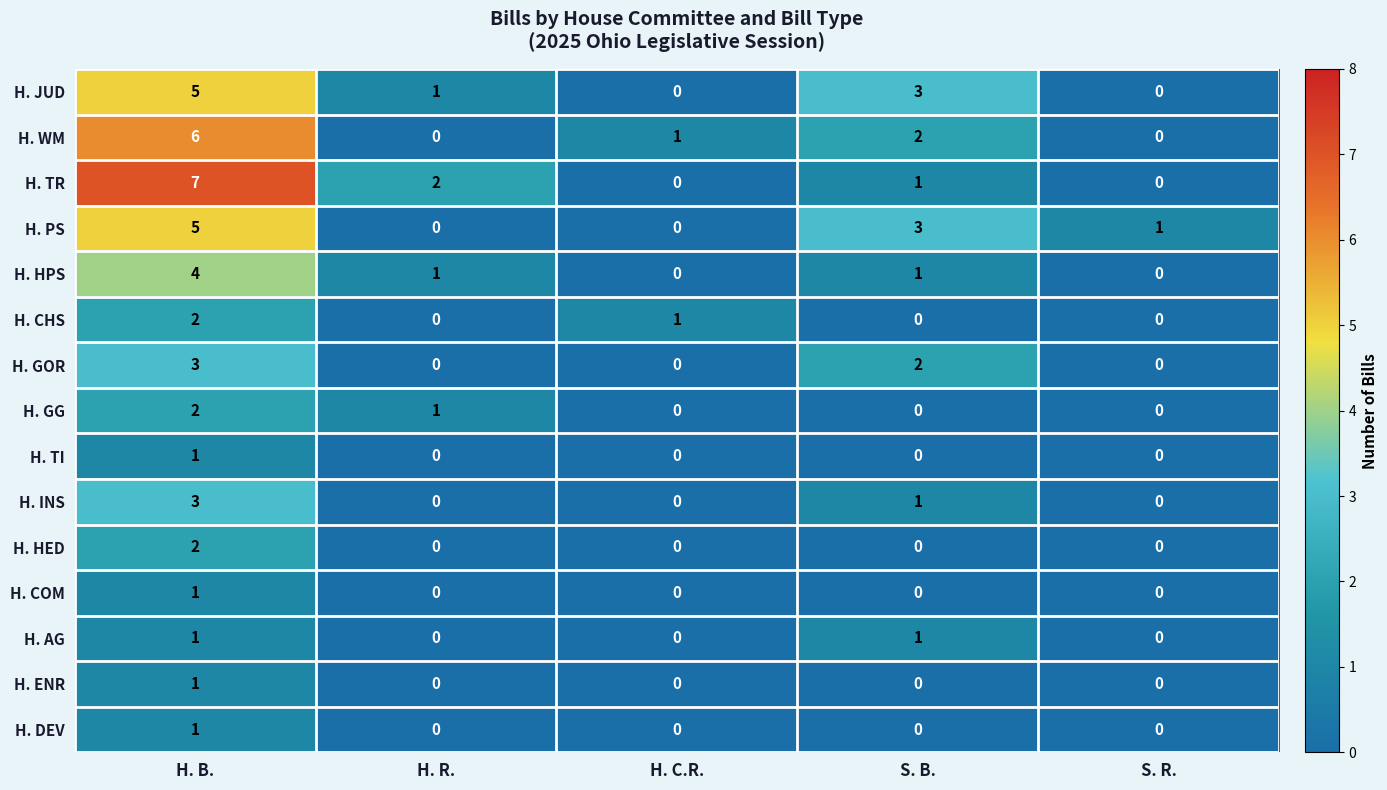

What is the difference between the highest and lowest values at H. B.?

6